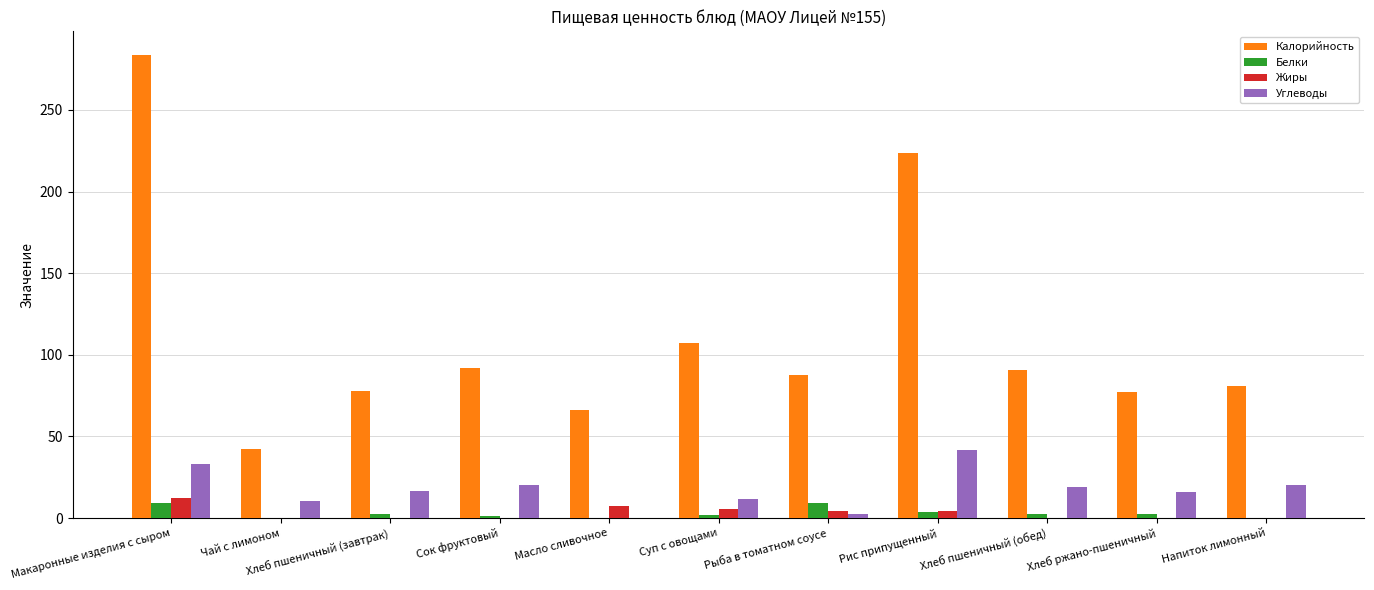

Is the value of Жиры at Напиток лимонный greater than the value of Калорийность at Рис припущенный?

No